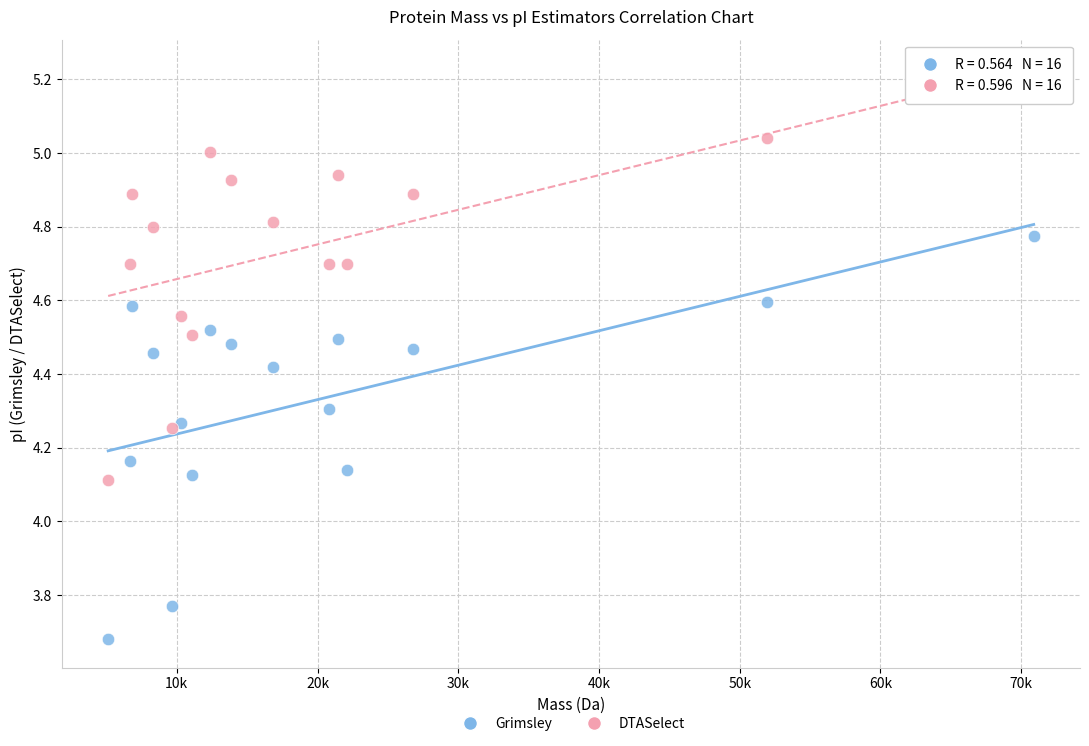

Which series reaches the minimum Y coordinate?

Grimsley